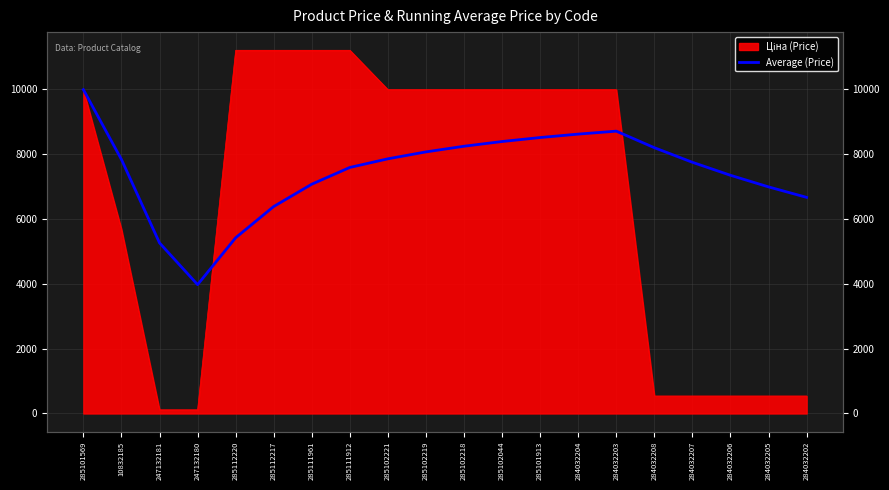

What is the sum of all values?

148667.6